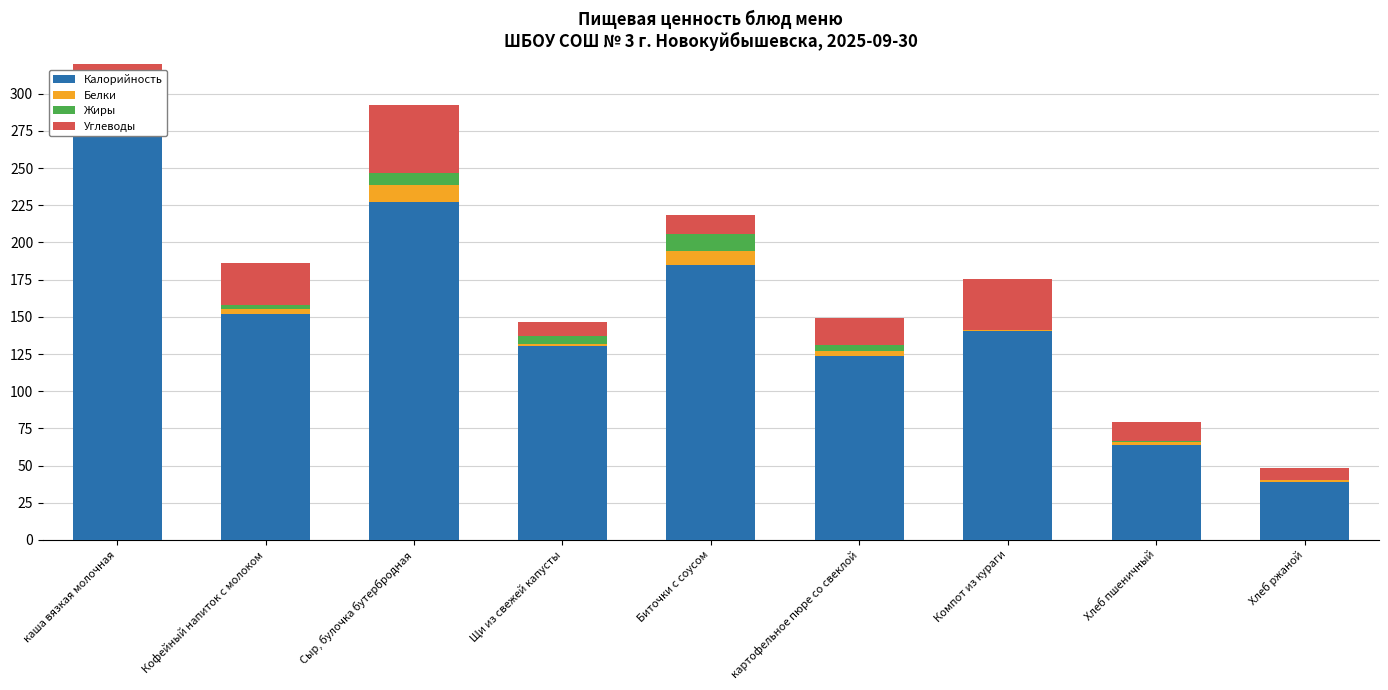

Which series has the largest total across all categories?

Калорийность